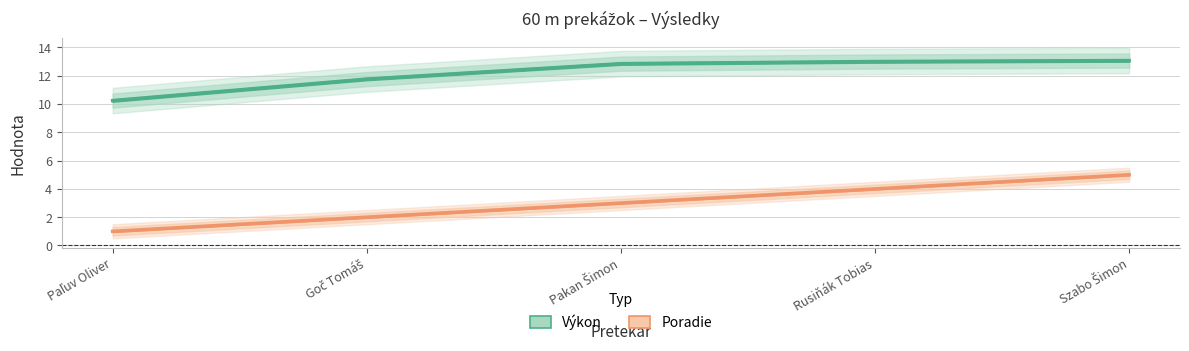

At which label is Poradie closest to 3?

Pakan Šimon